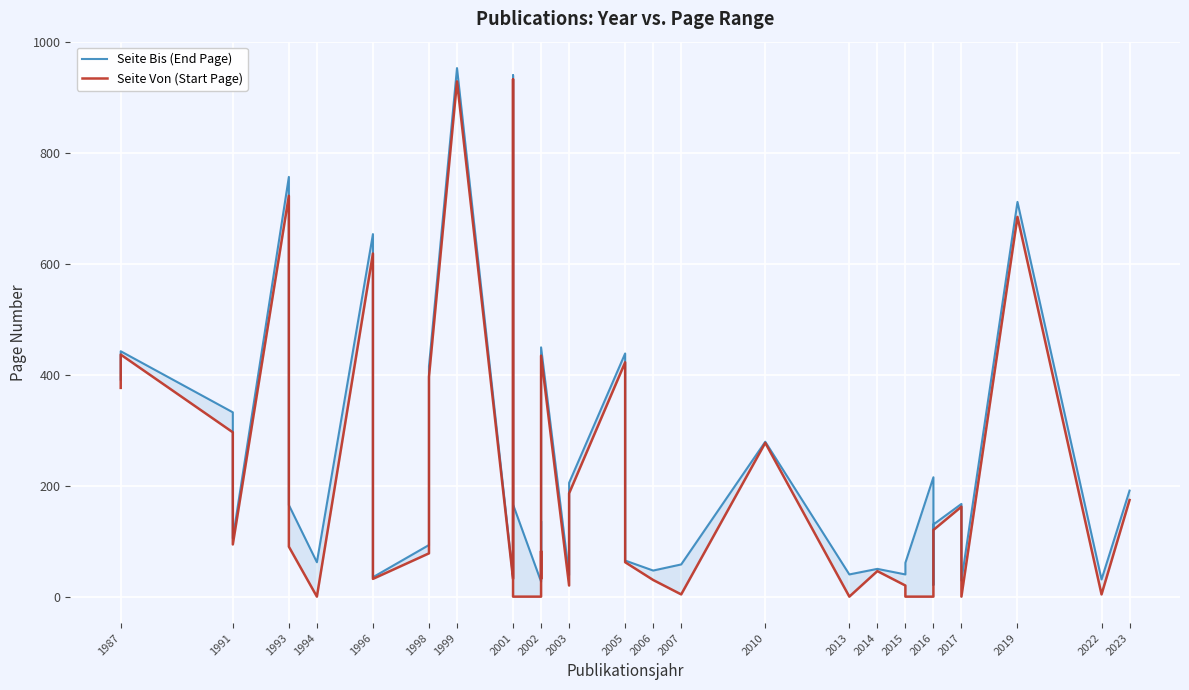

What is the average value of the Seite Bis (End Page) series?

238